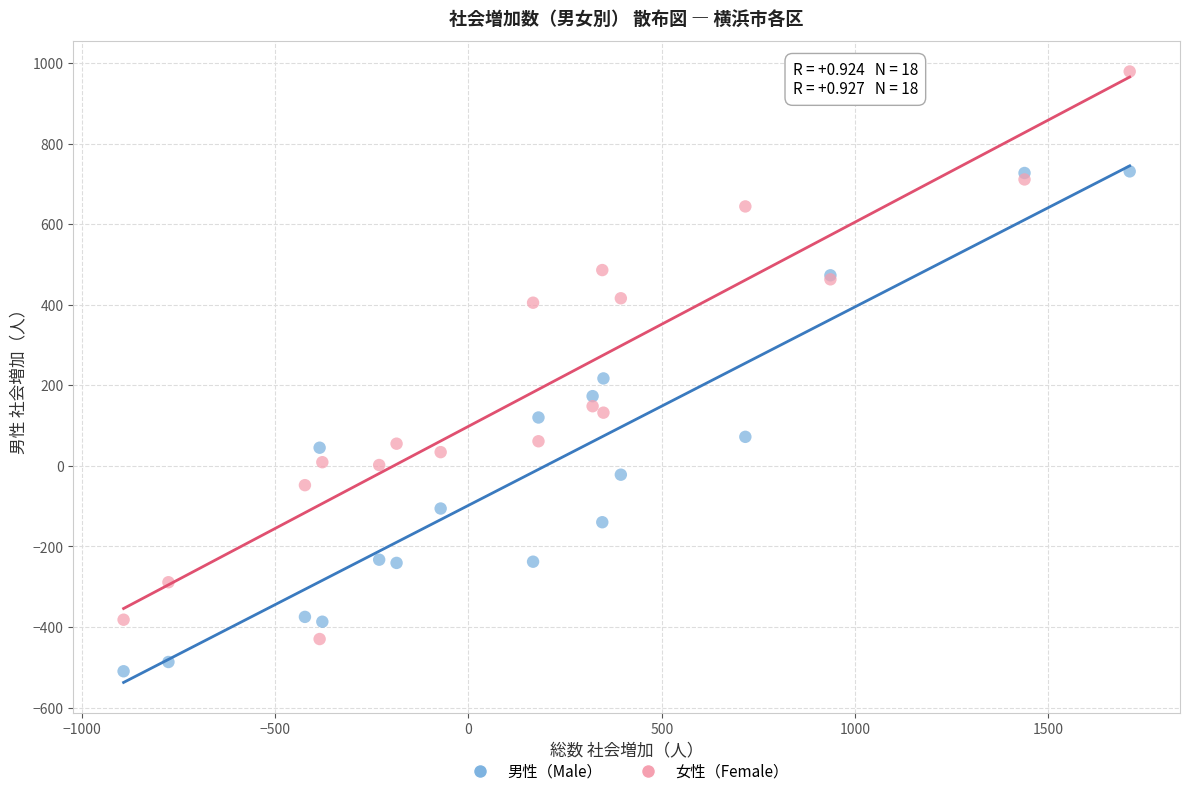

Which series reaches the minimum Y coordinate?

男性（Male）